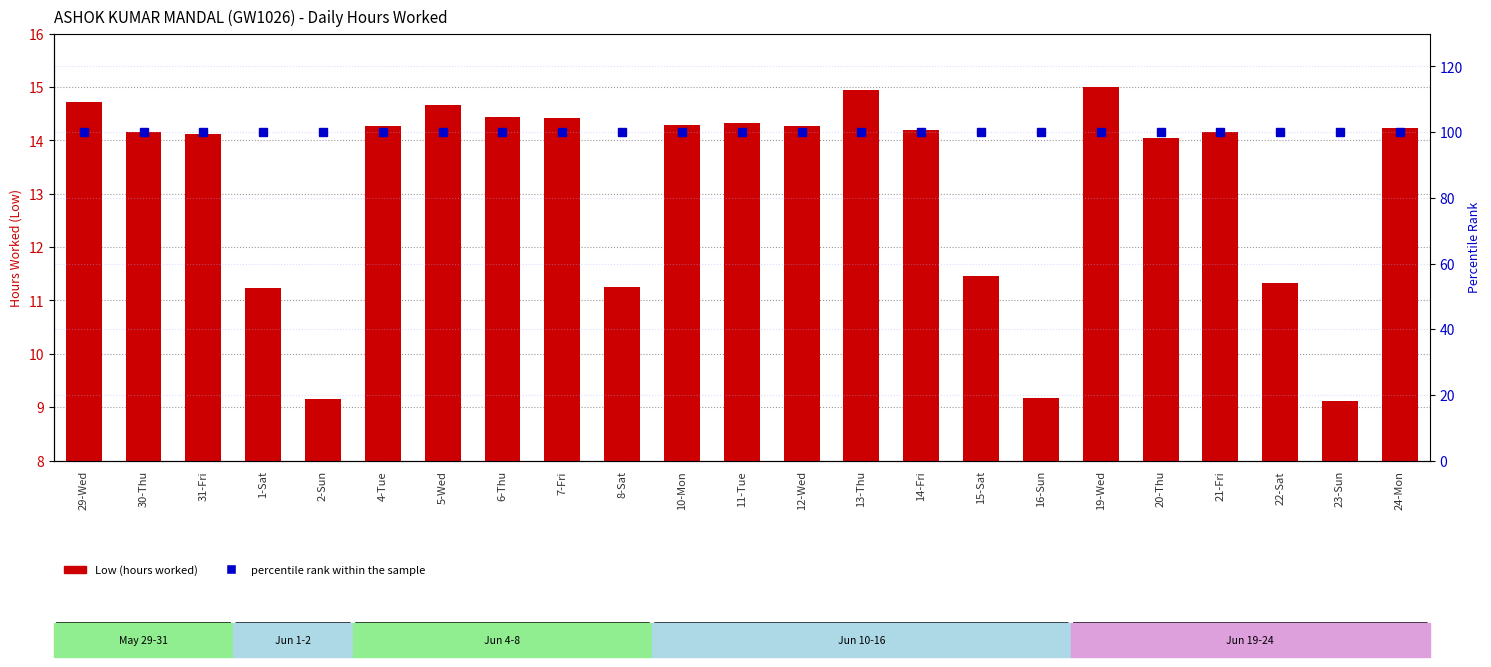

What is the maximum value shown in the chart?

100.0